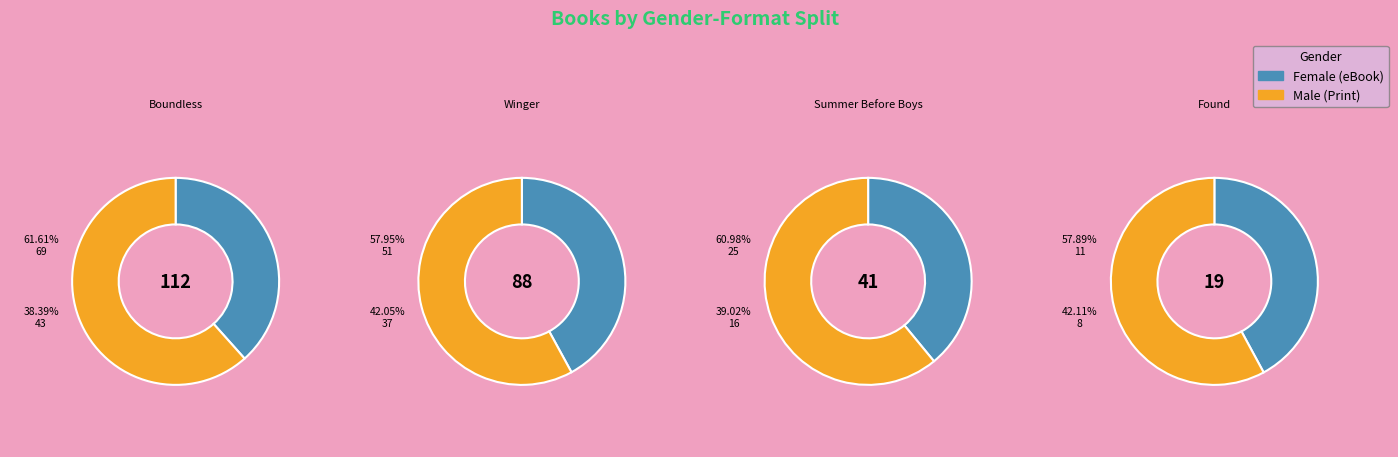

Does Found represent more than half of the total?

No